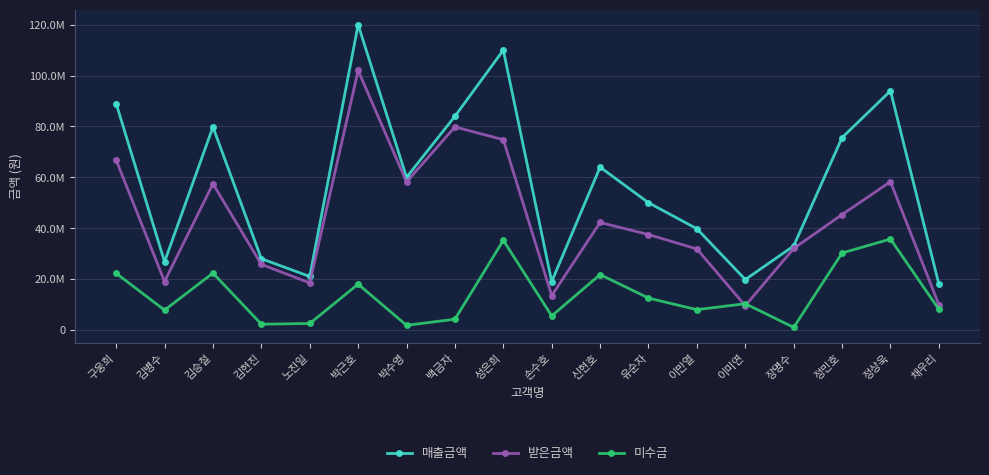

What are all the series names shown in the legend?

매출금액, 받은금액, 미수금